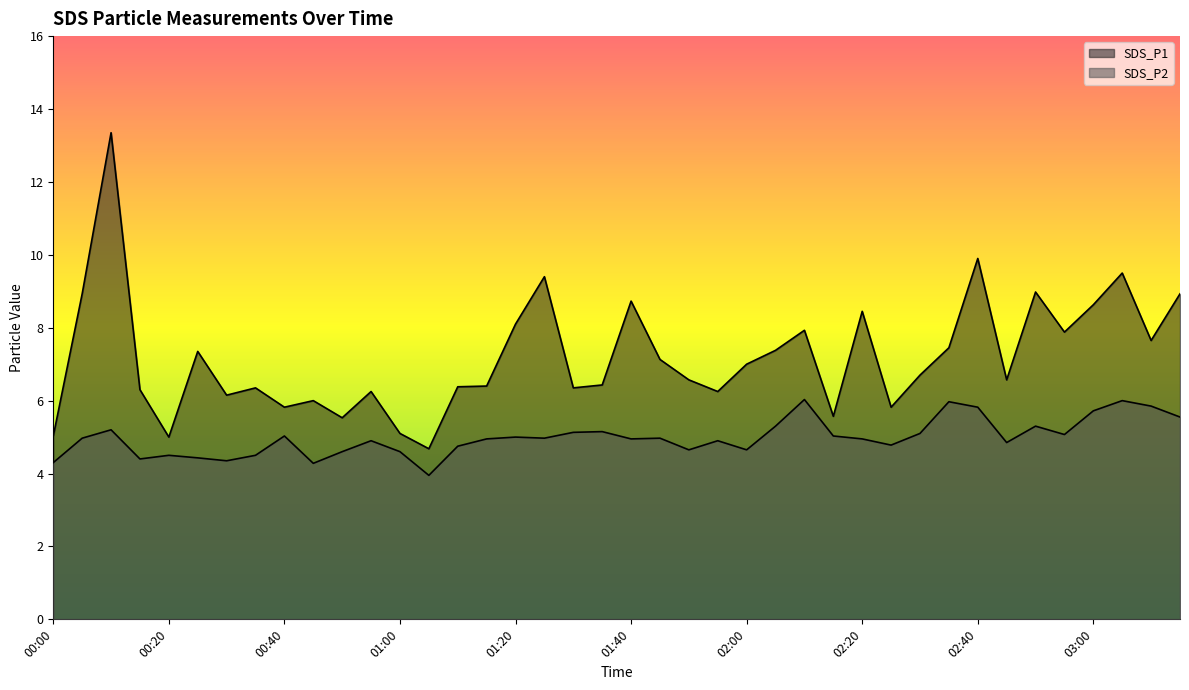

At which category is the sum across all series the highest?

00:10